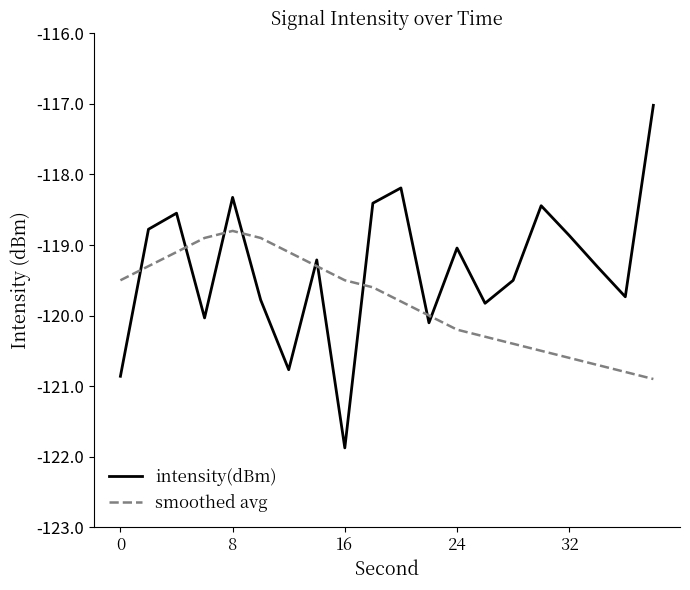

Which series ends up on top after the final intersection of smoothed avg and intensity(dBm)?

intensity(dBm)